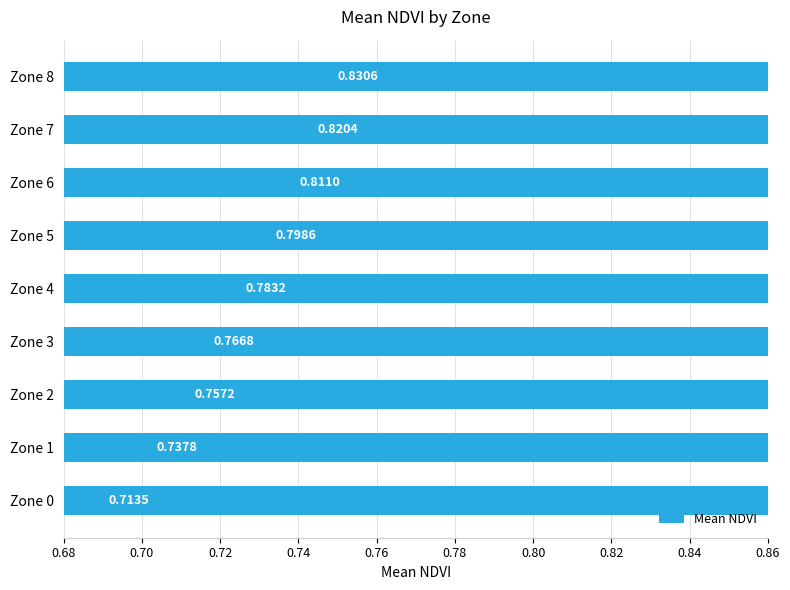

Reading left to right, extract all data points from this chart.

0.7	0.7	0.8	0.8	0.8	0.8	0.8	0.8	0.8